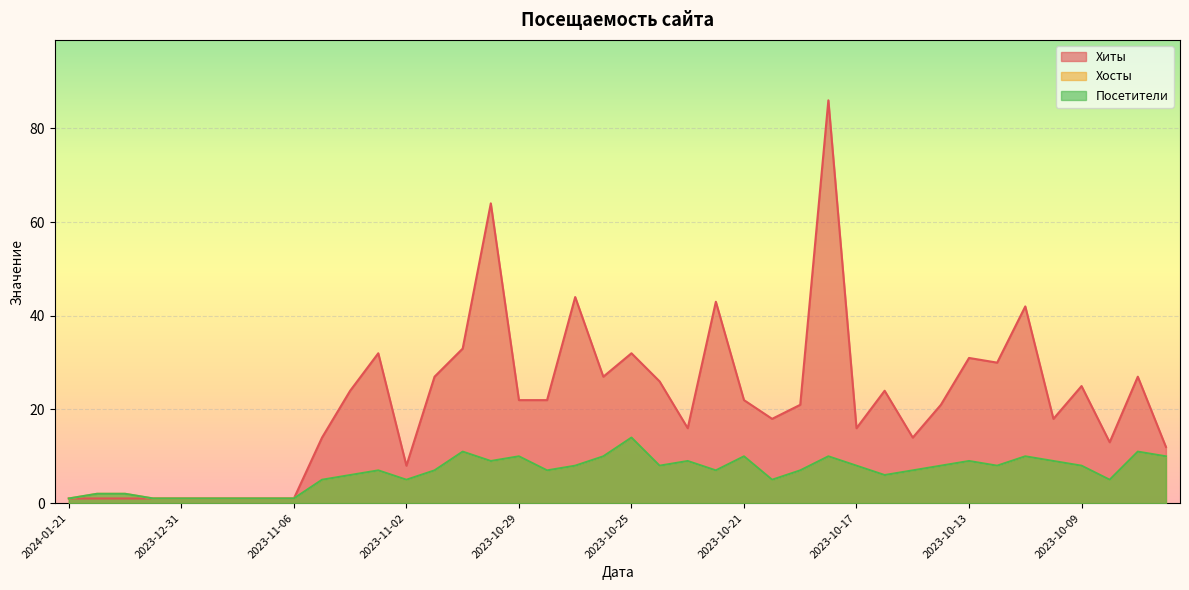

What is the spread (max minus min) of values at 2023-10-07?

16